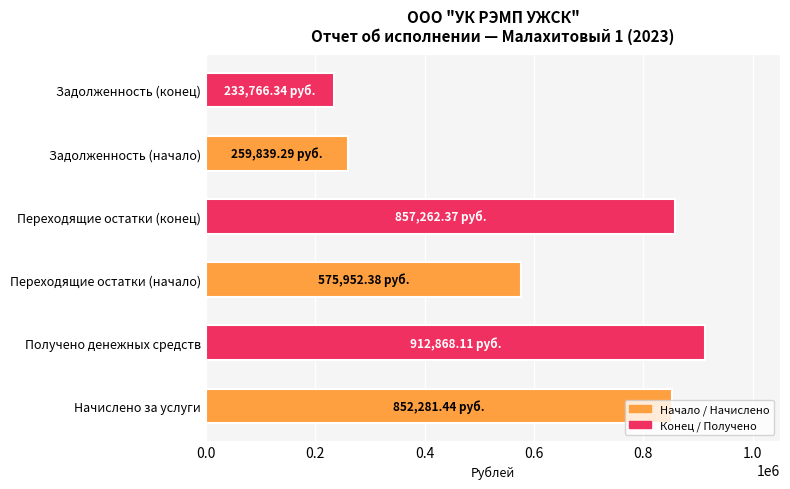

What is the sum of all values?

3691969.9